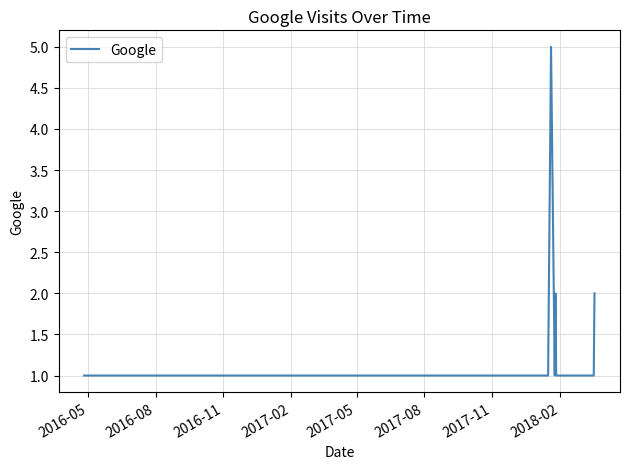

What is the smallest value displayed?

1